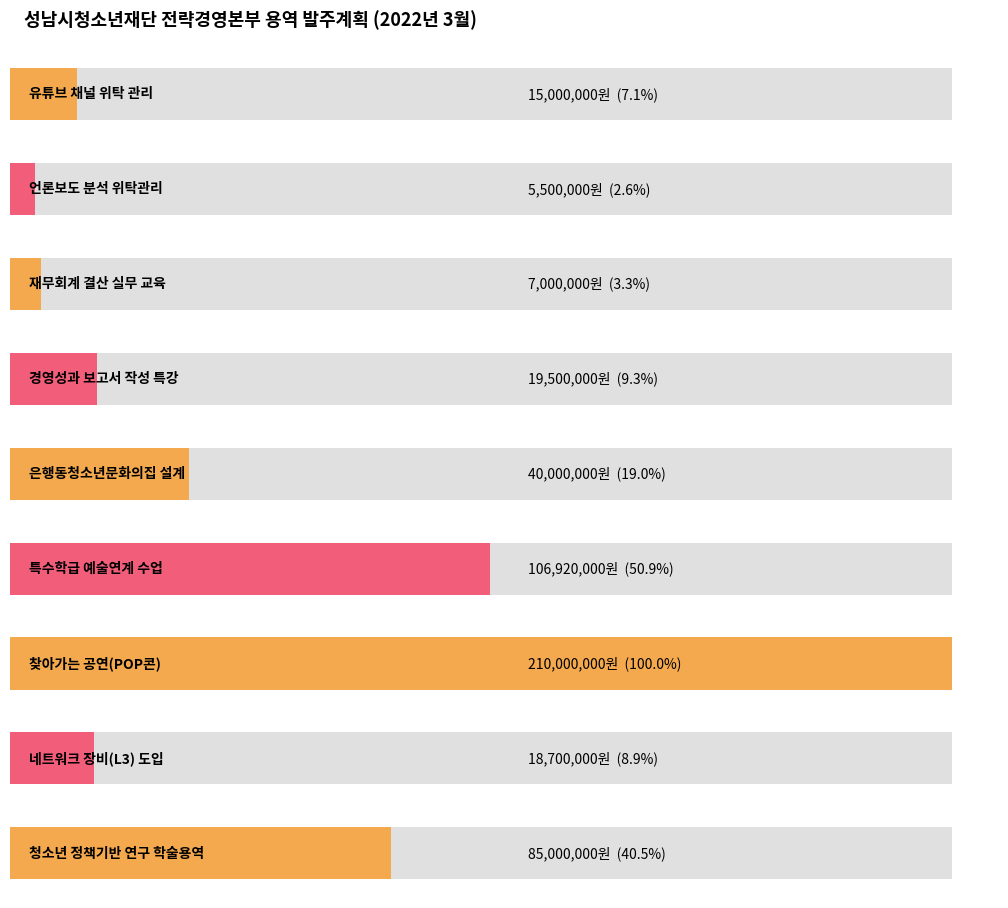

What is the ratio of the value at 경영성과 보고서 작성 특강 to the value at 은행동청소년문화의집 설계?

0.5